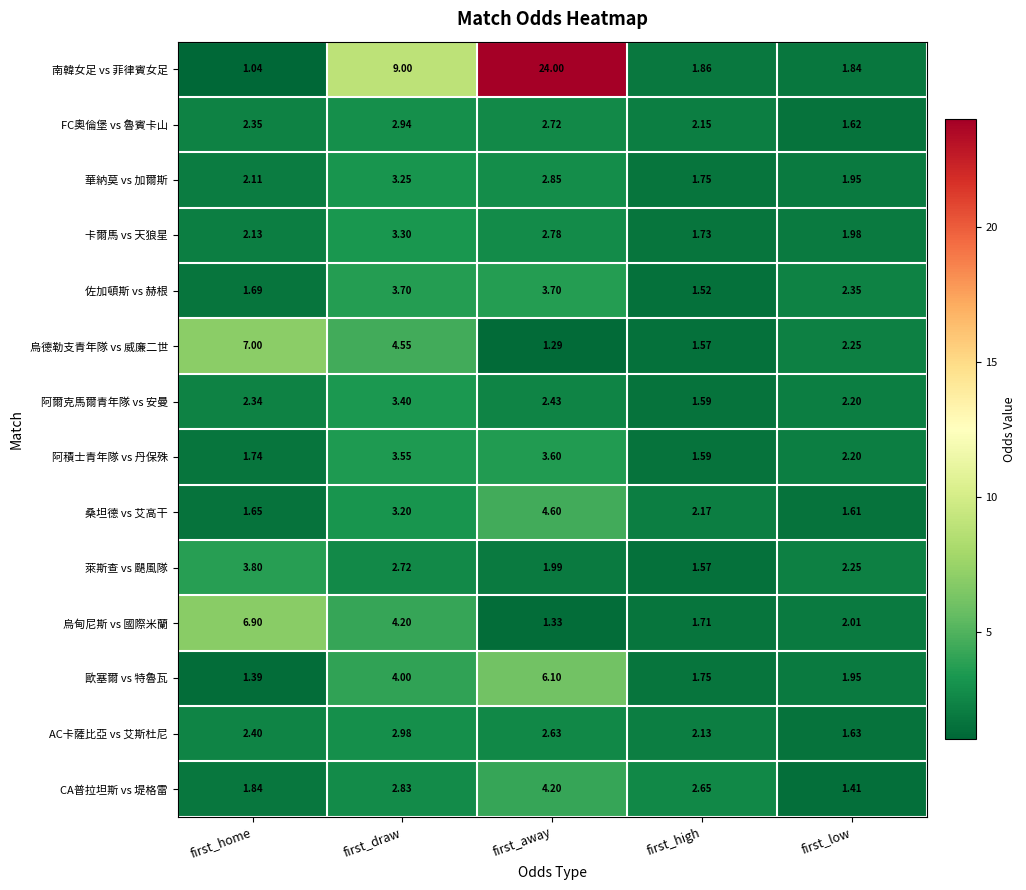

What is the difference between the highest and lowest values at first_home?

6.0